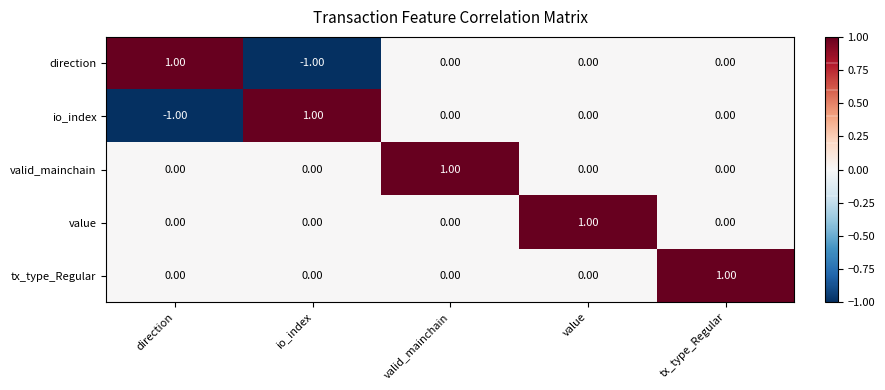

Which category has the highest value in the value series?

value